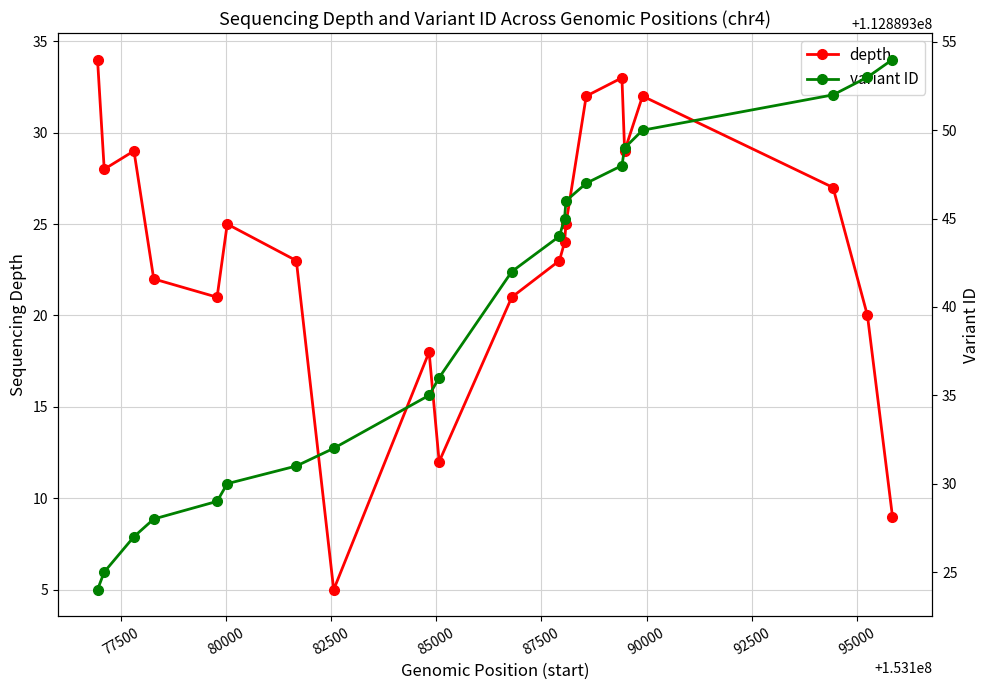

What is the value of the depth point at the 7th from the left?

23